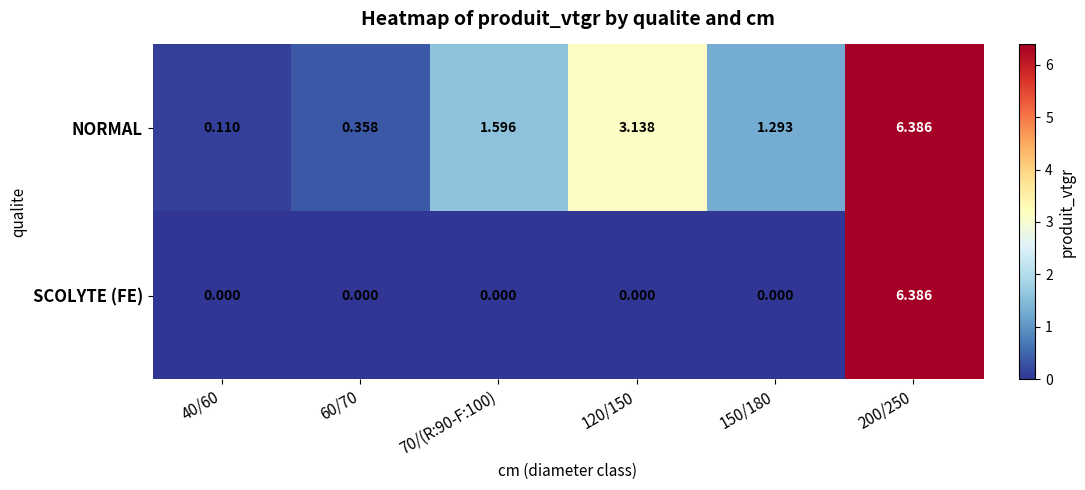

What is the total value across all series at 70/(R:90-F:100)?

1.6